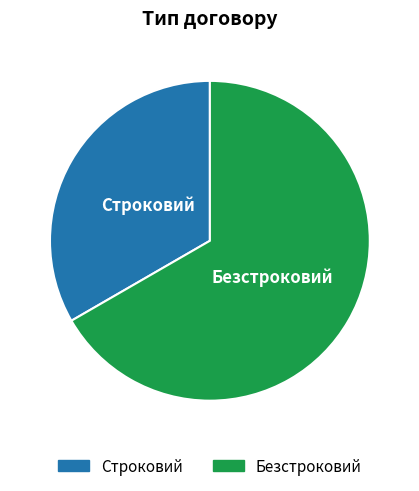

What is the smallest slice in the pie chart?

Строковий